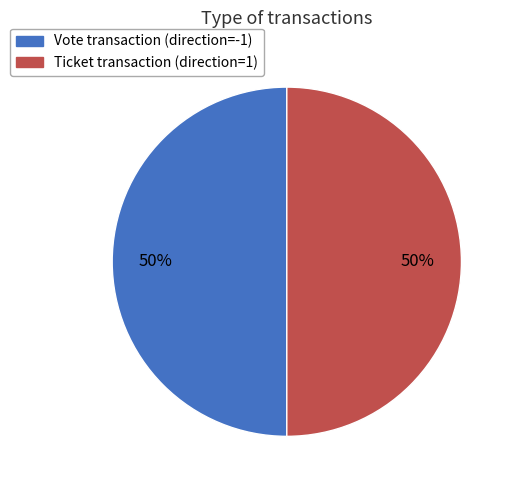

To the nearest percent, what is the average slice percentage?

50%